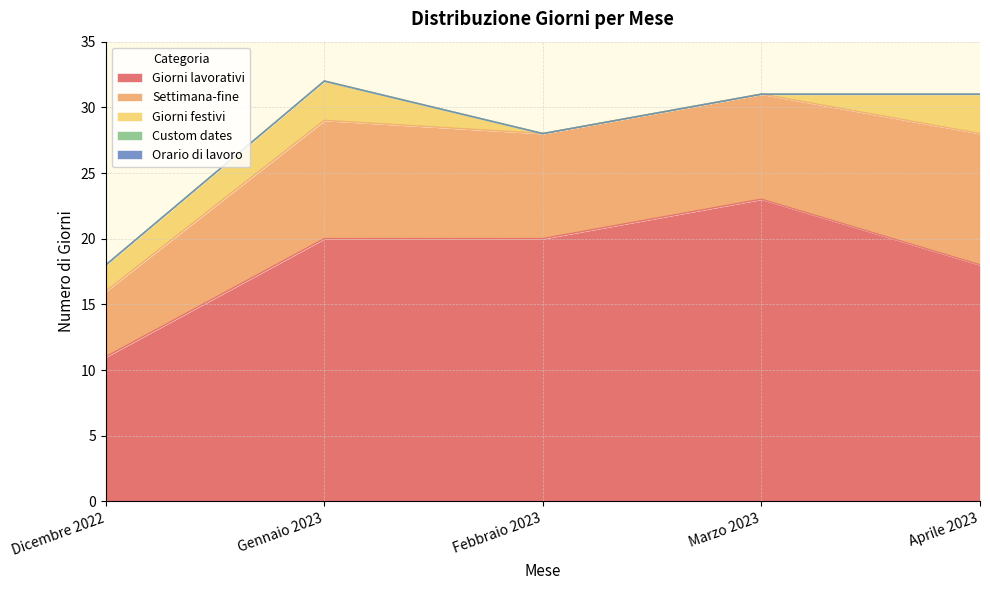

Rank the series at Gennaio 2023 from highest to lowest value.

Giorni lavorativi, Settimana-fine, Giorni festivi, Custom dates, Orario di lavoro